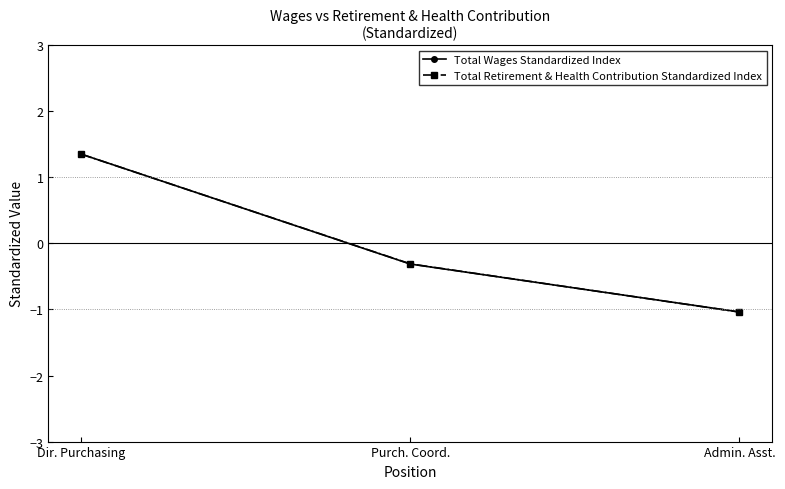

At which label is Total Retirement & Health Contribution Standardized Index closest to 0?

Purch. Coord.